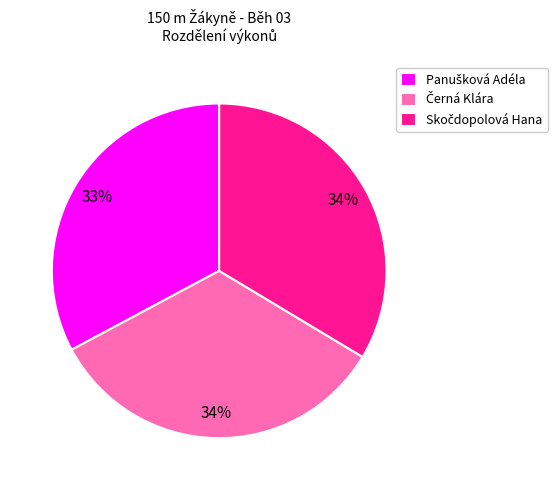

Does any single category account for the majority?

No